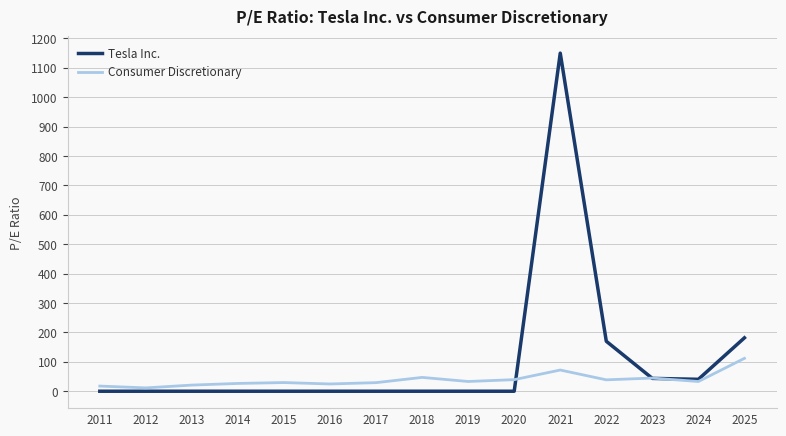

True or false: Consumer Discretionary has more than 0 points higher than both neighbors.

True